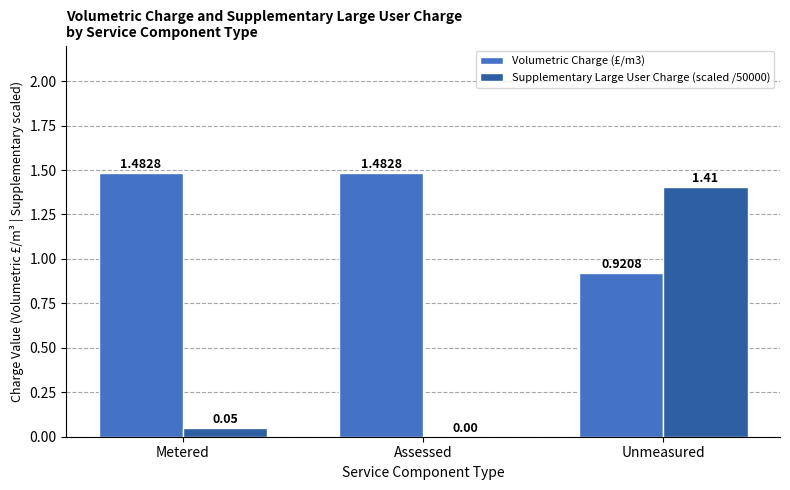

How many groups of bars are there?

3